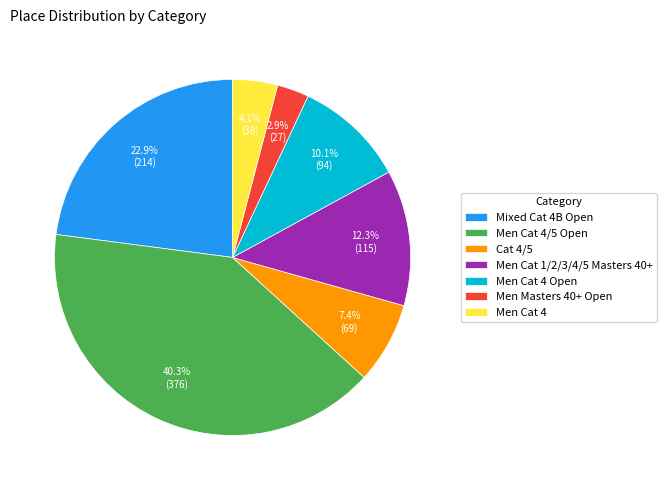

To the nearest percent, what portion does Cat 4/5 represent?

7%